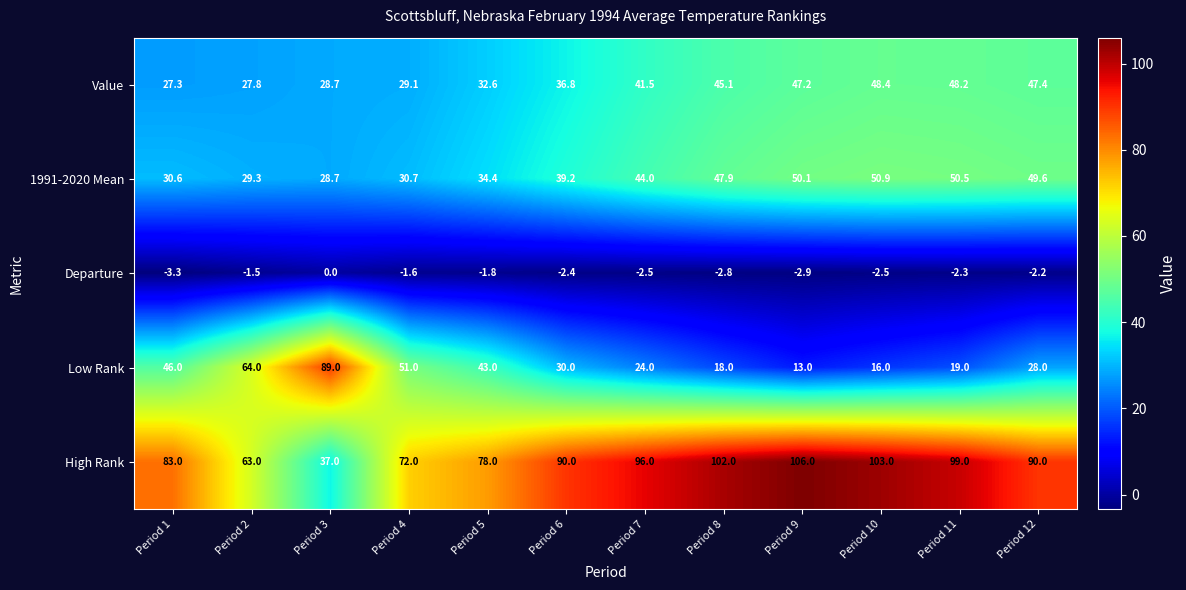

True or false: 1991-2020 Mean has a value of 19.6 at Period 8.

False